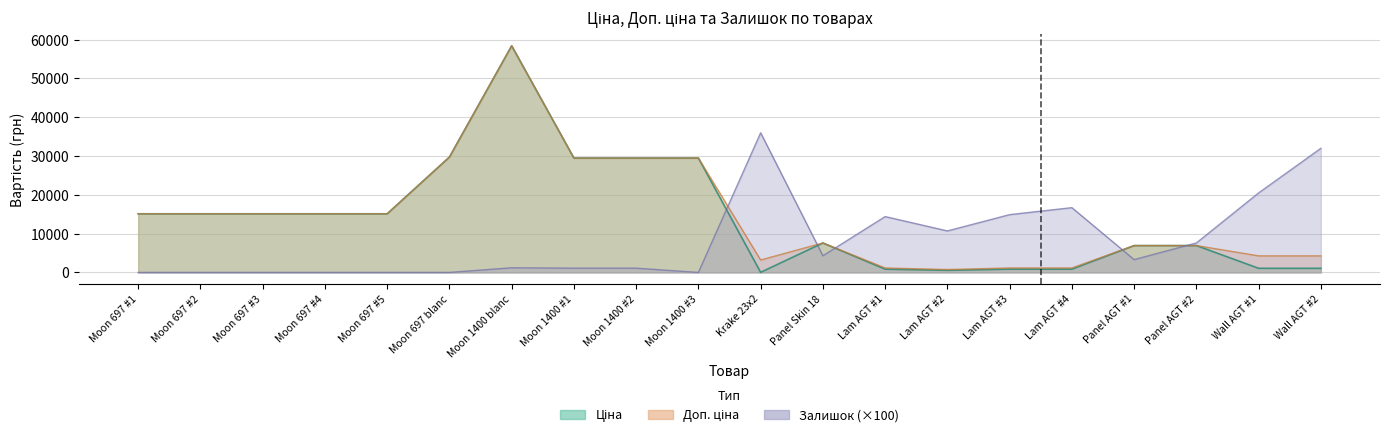

Where does the Ціна series first go above 15120?

Moon 697 blanc